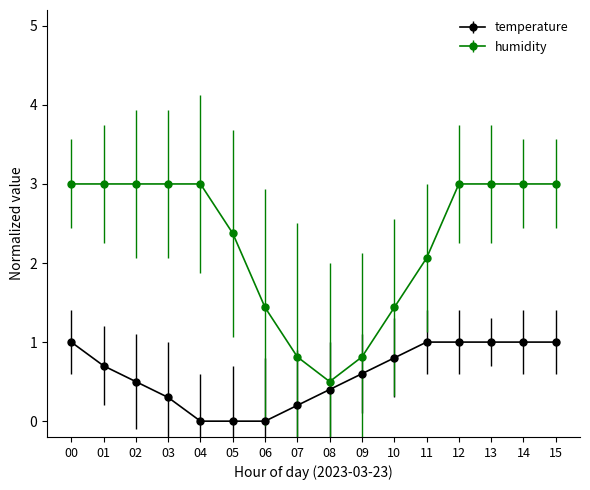

Does the chart display data point markers on the line(s)?

Yes